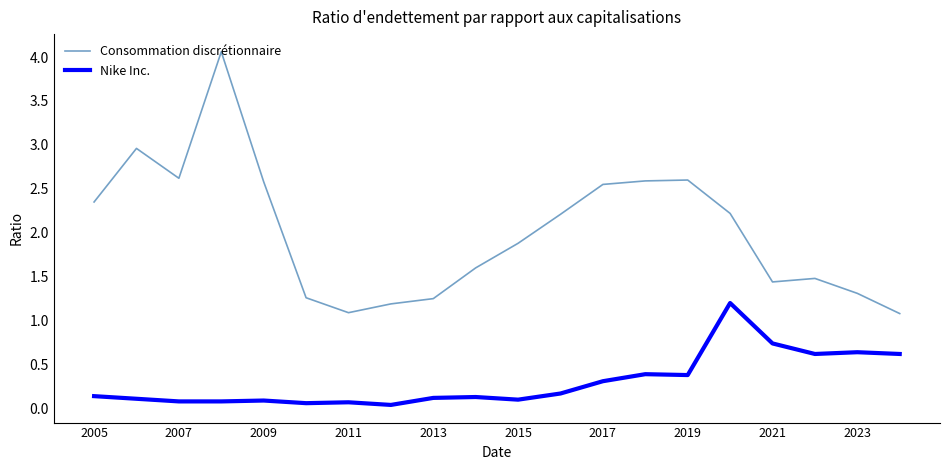

Does the chart have visible grid lines?

No